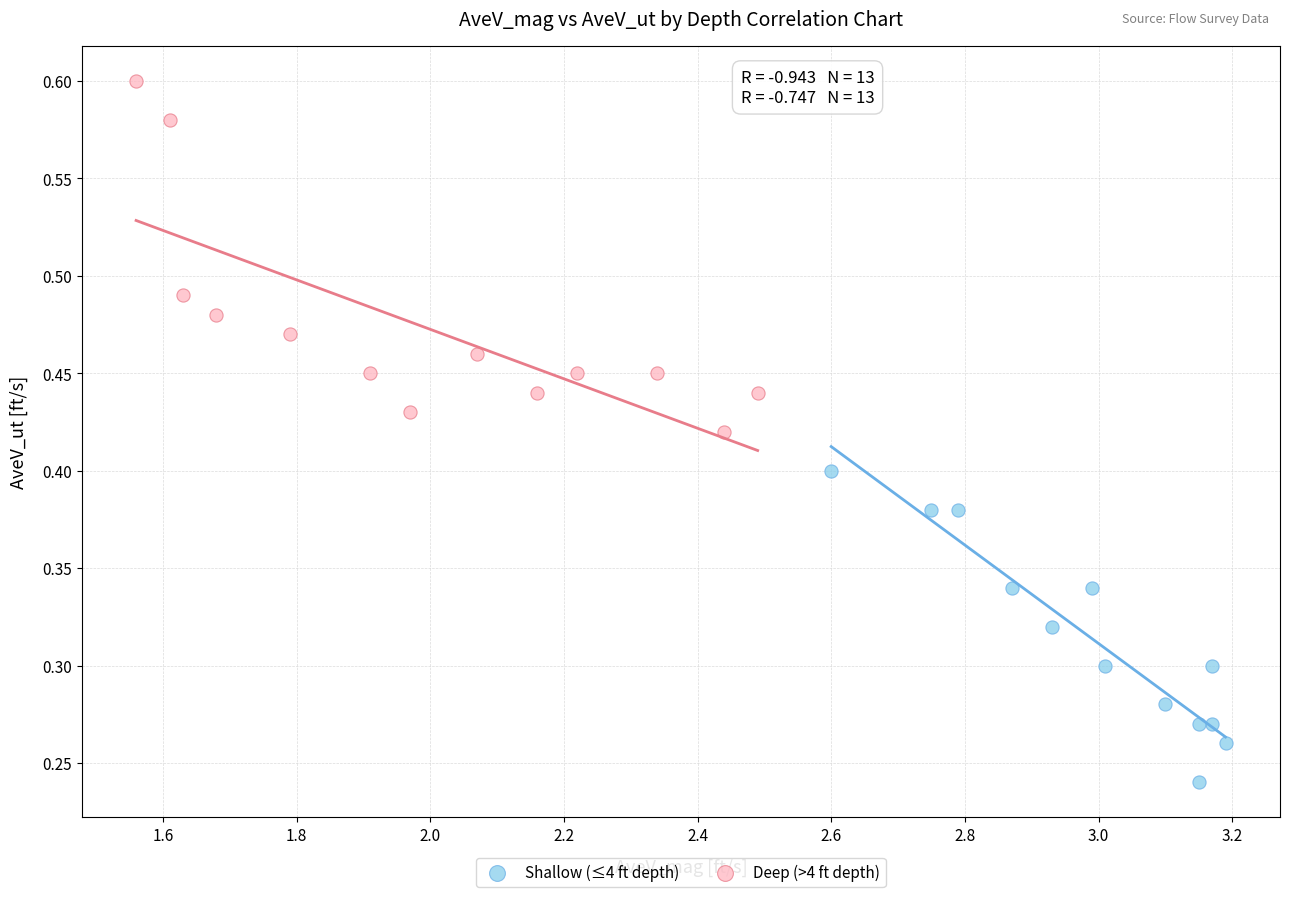

Which series contains the highest Y value?

Deep (>4 ft depth)